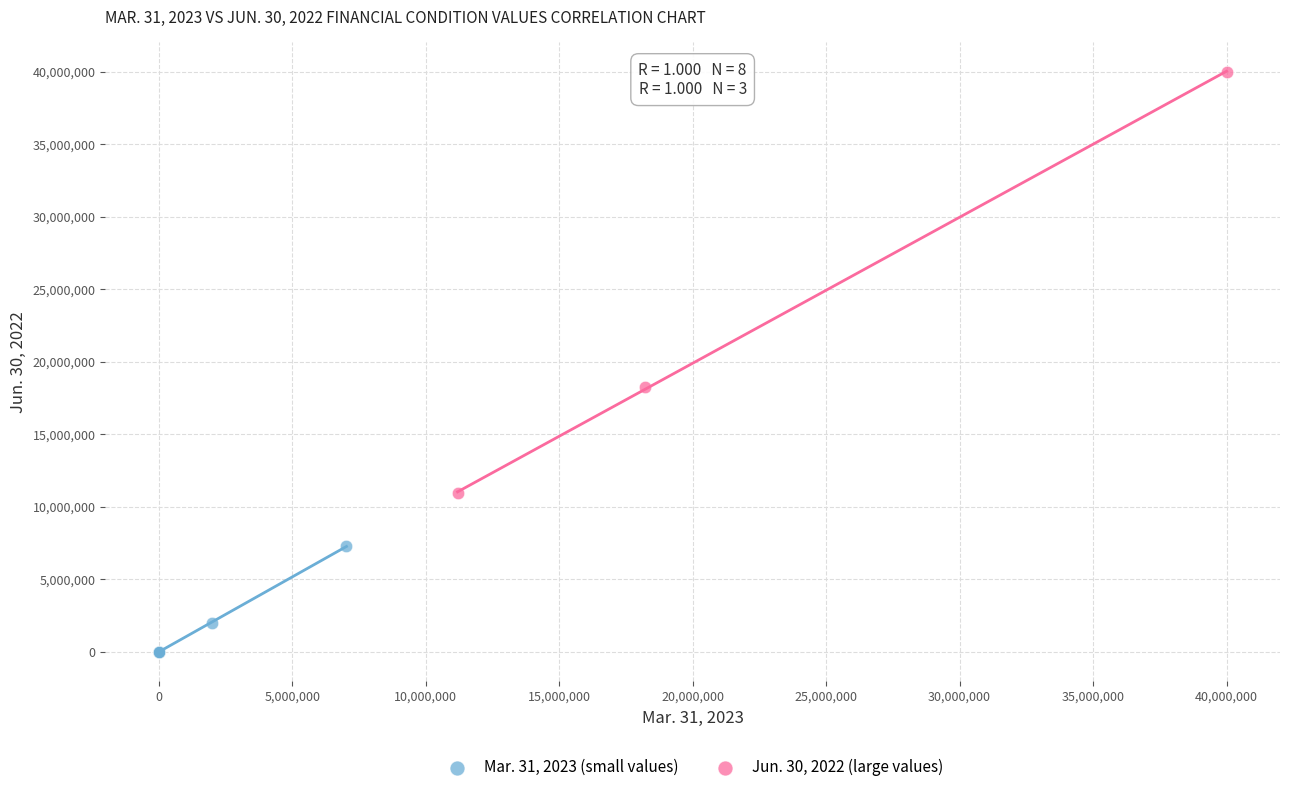

Which series contains the highest Y value?

Jun. 30, 2022 (large values)